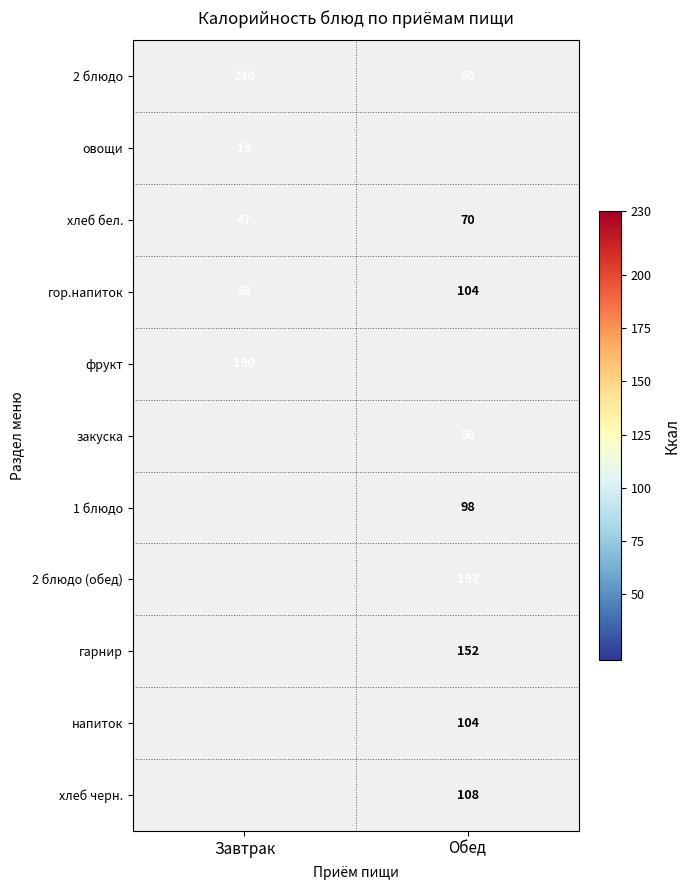

At which category does the chart reach its minimum across all series?

Завтрак